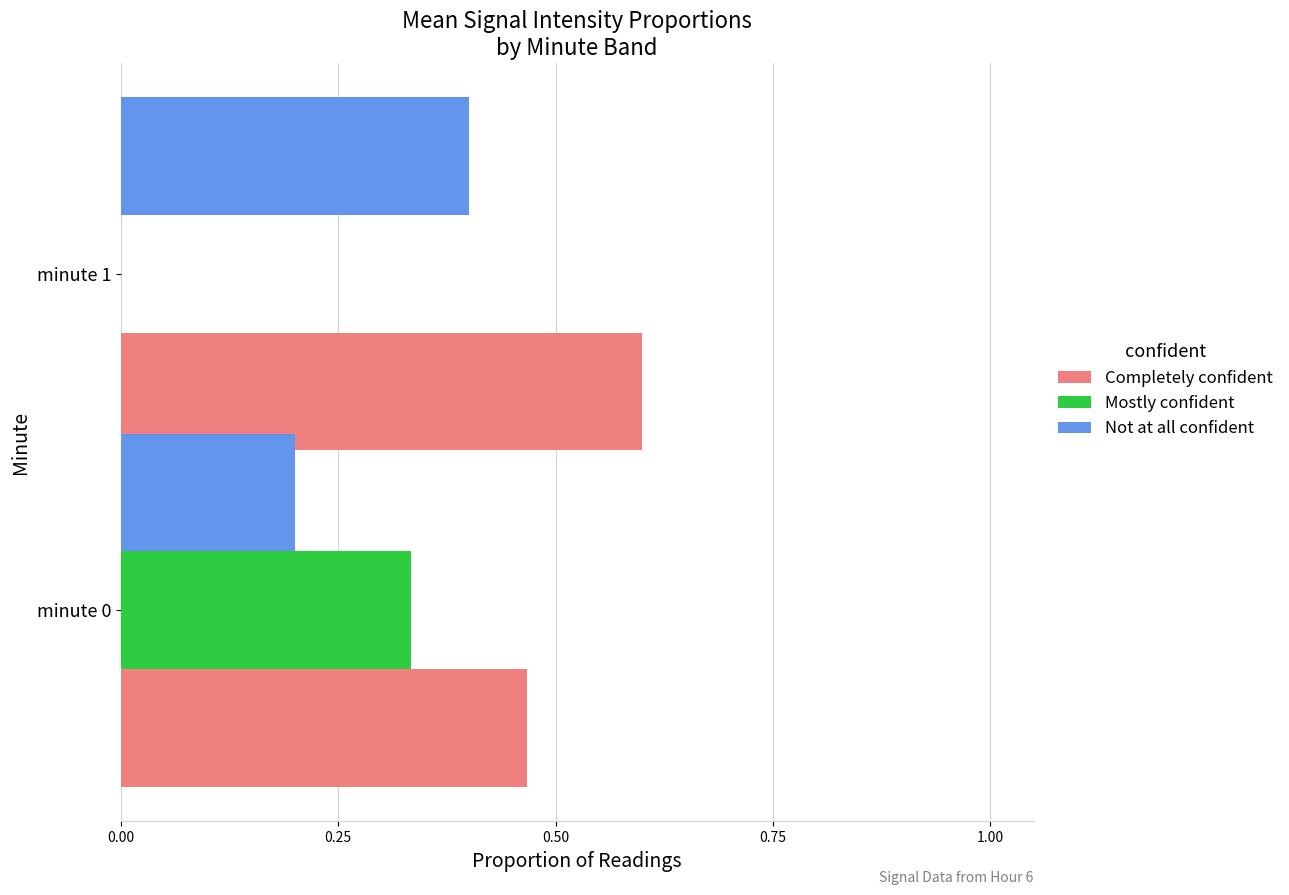

Read the Not at all confident value at minute 1.

0.4